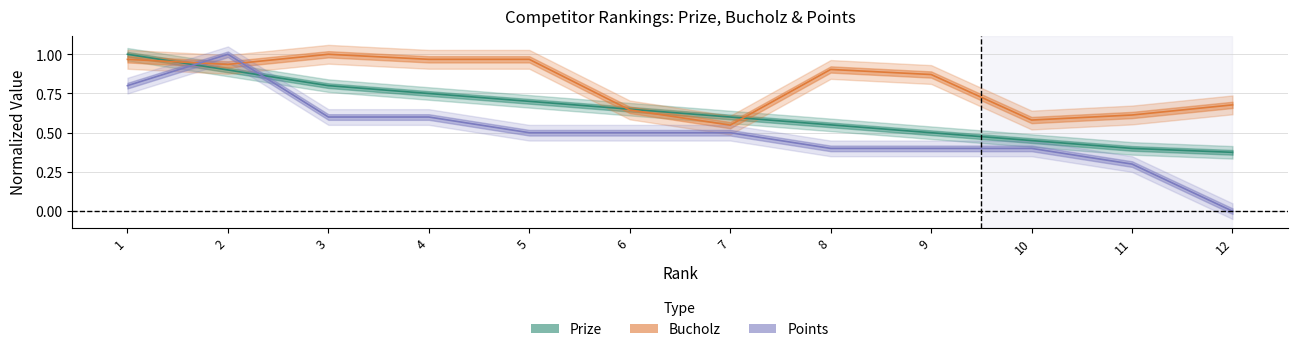

What is the minimum value for Prize?

0.4